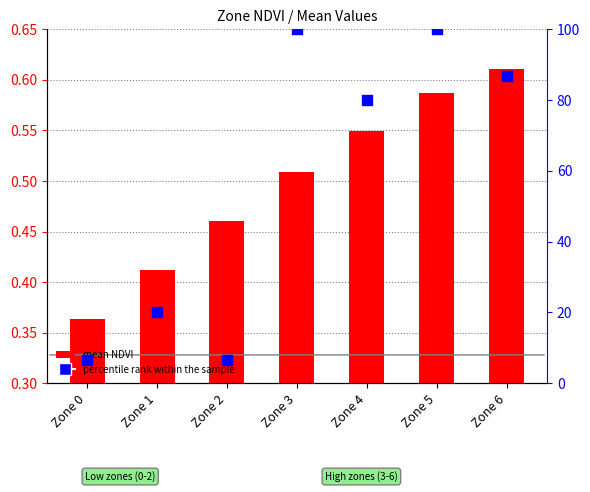

What are all the series names shown in the legend?

mean NDVI, percentile rank within the sample